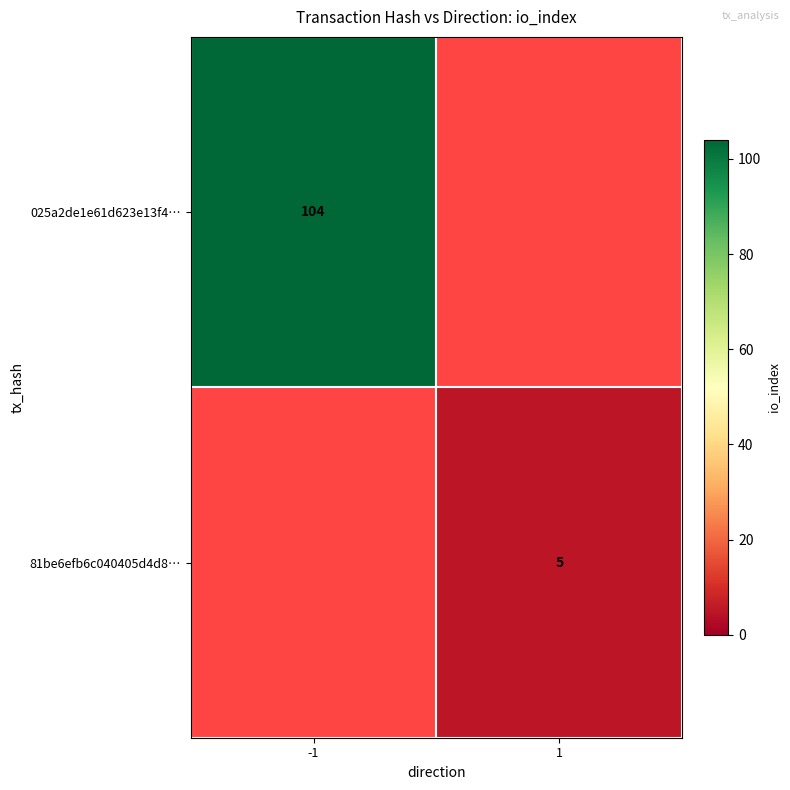

How many series are shown in this chart?

2